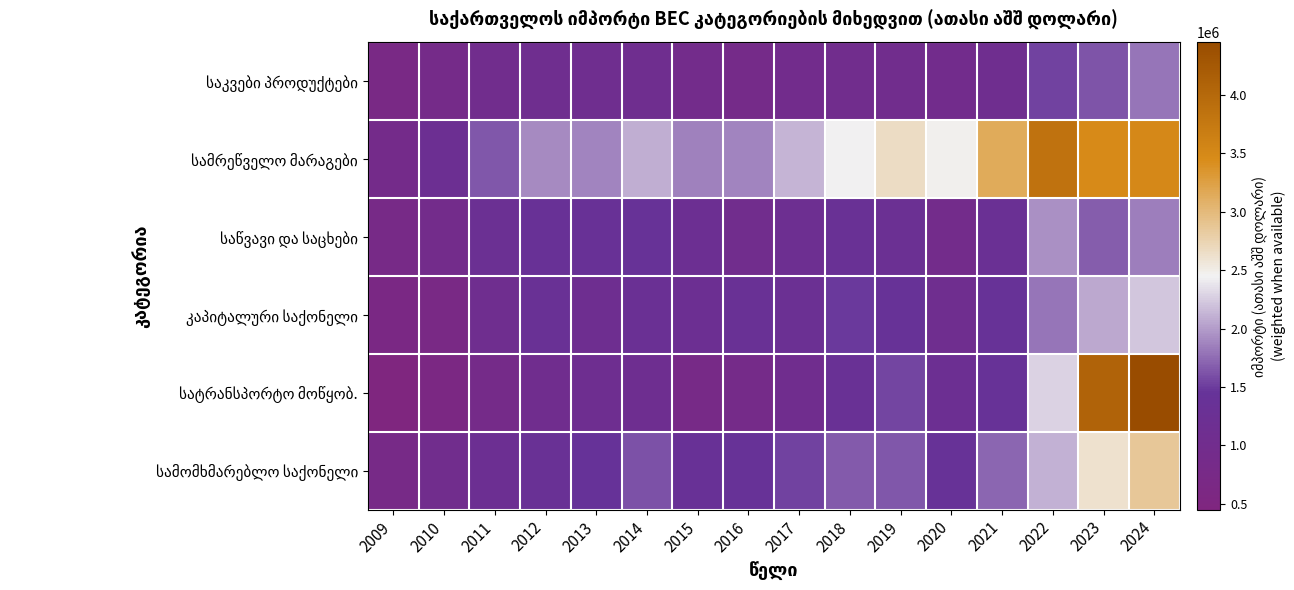

Which series has the largest total across all categories?

სამრეწველო მარაგები